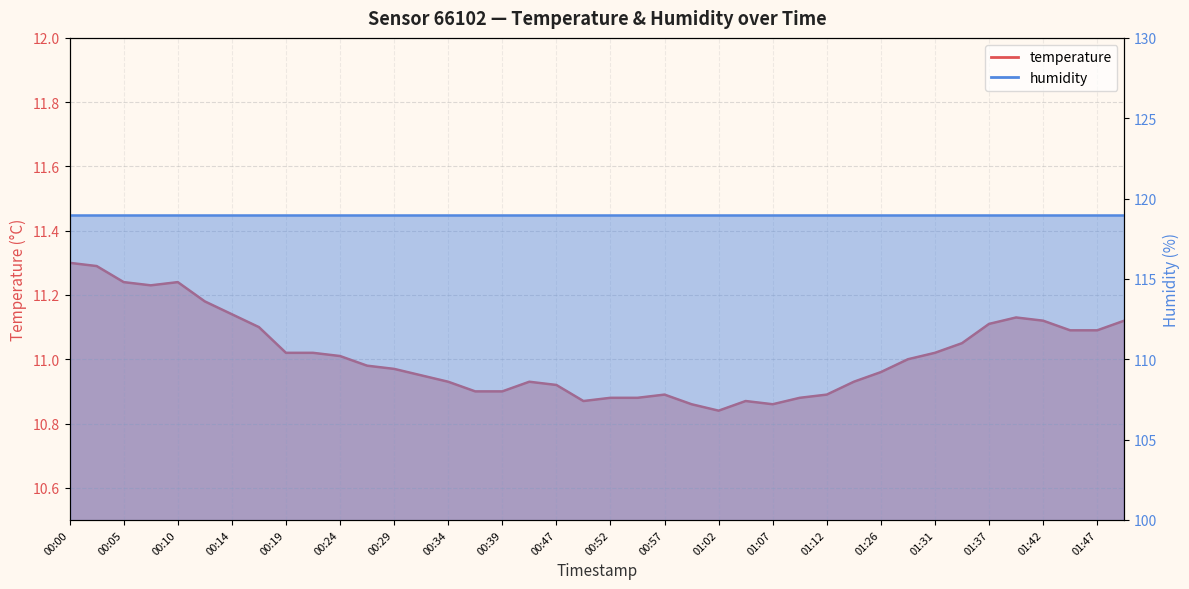

Which has a higher value, 00:10 or 01:26?

00:10